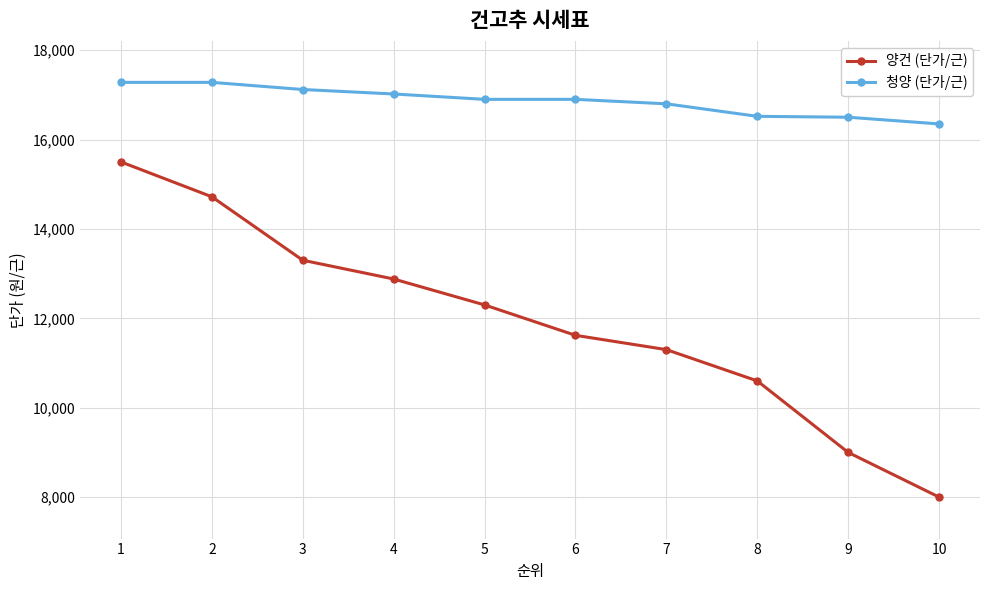

List the series in order of their overall mean, highest first.

청양 (단가/근), 양건 (단가/근)